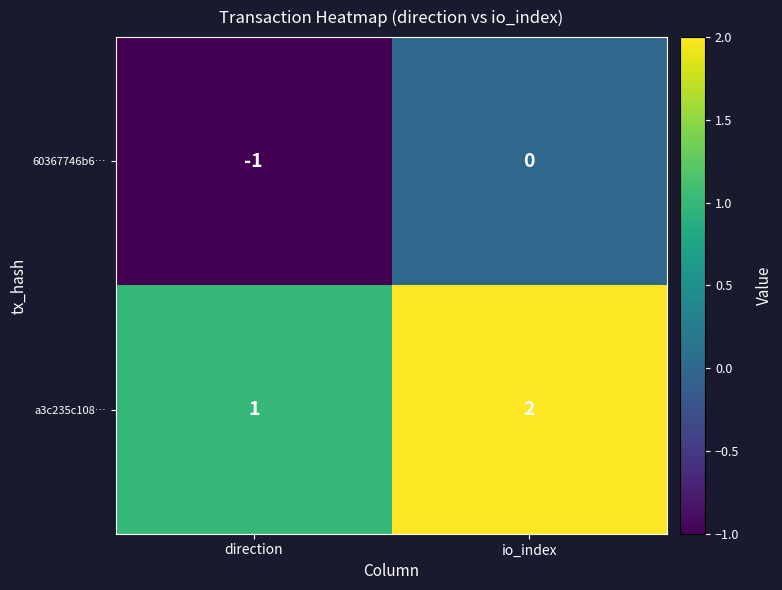

What is the sum of all a3c235c108… values?

3